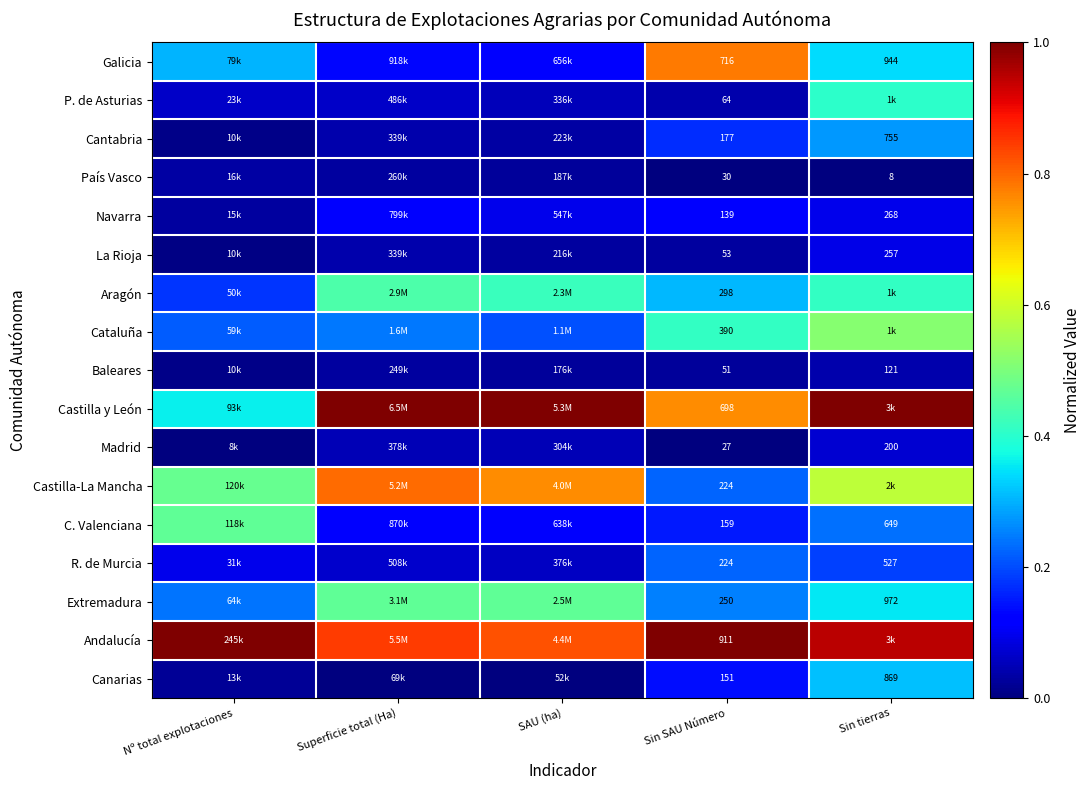

At how many categories does at least one series exceed 0?

5